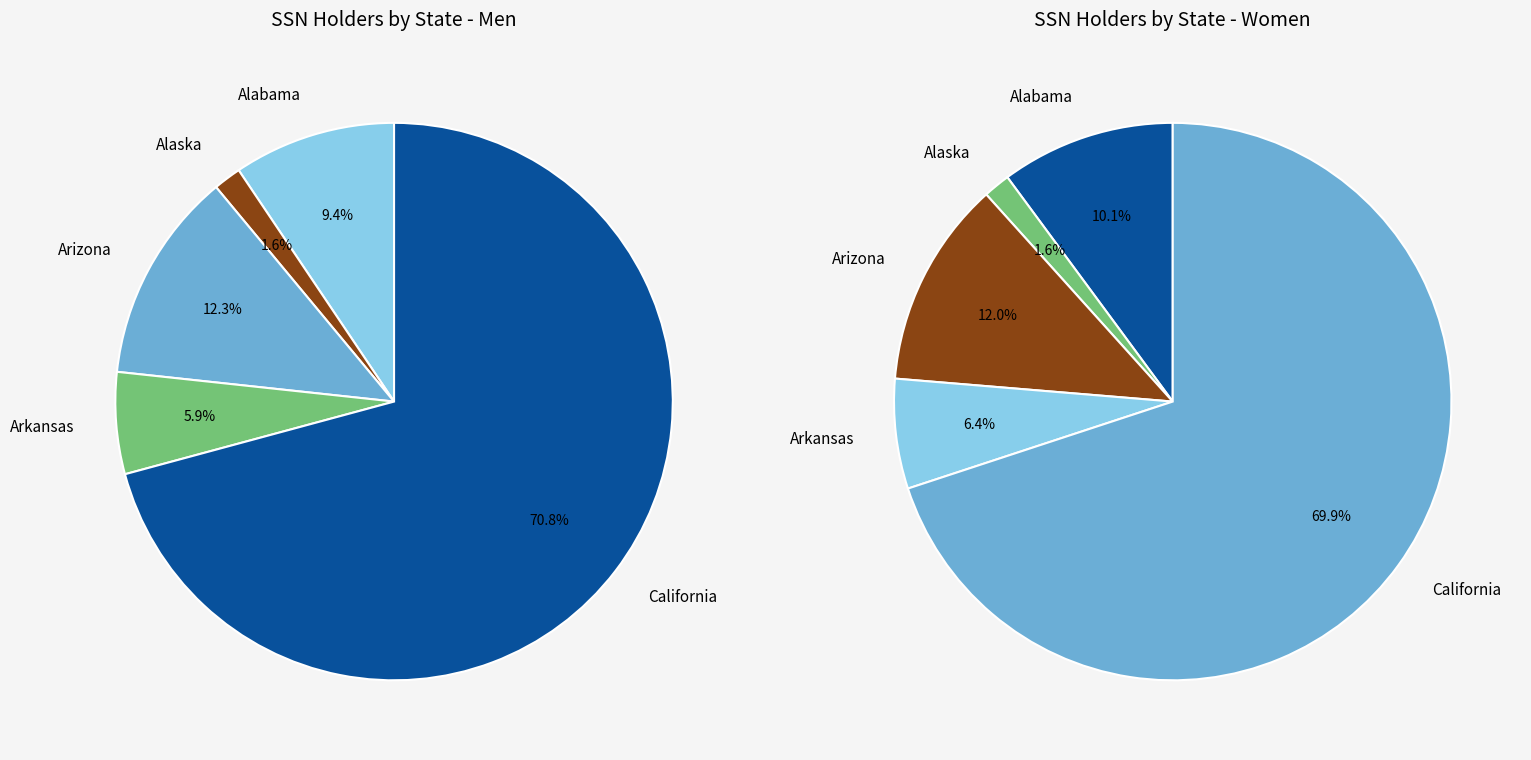

To the nearest percent, what percentage of the pie is Arizona?

12%